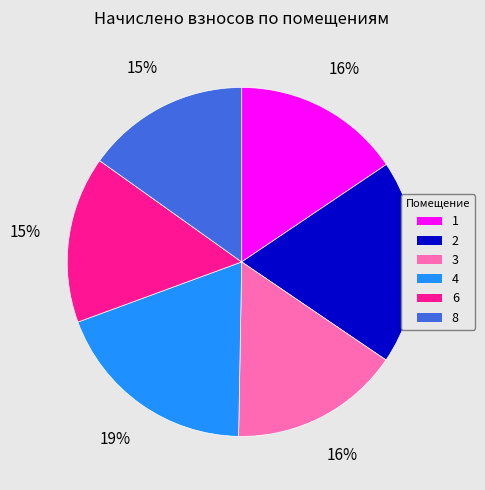

To the nearest percent, what portion does 2 represent?

19%